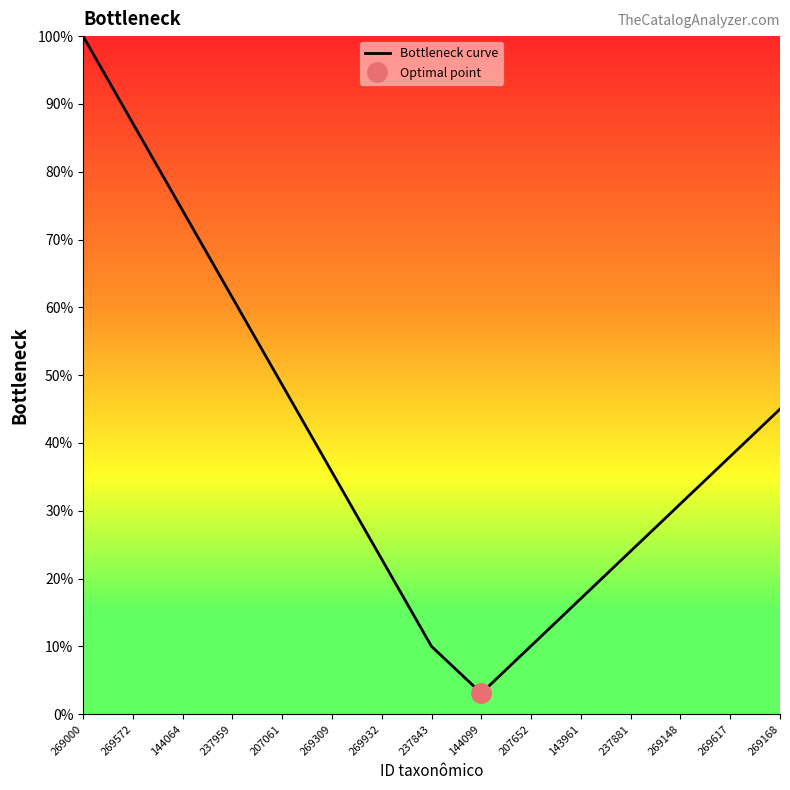

True or false: there are more than 0 points higher than both neighbors.

False